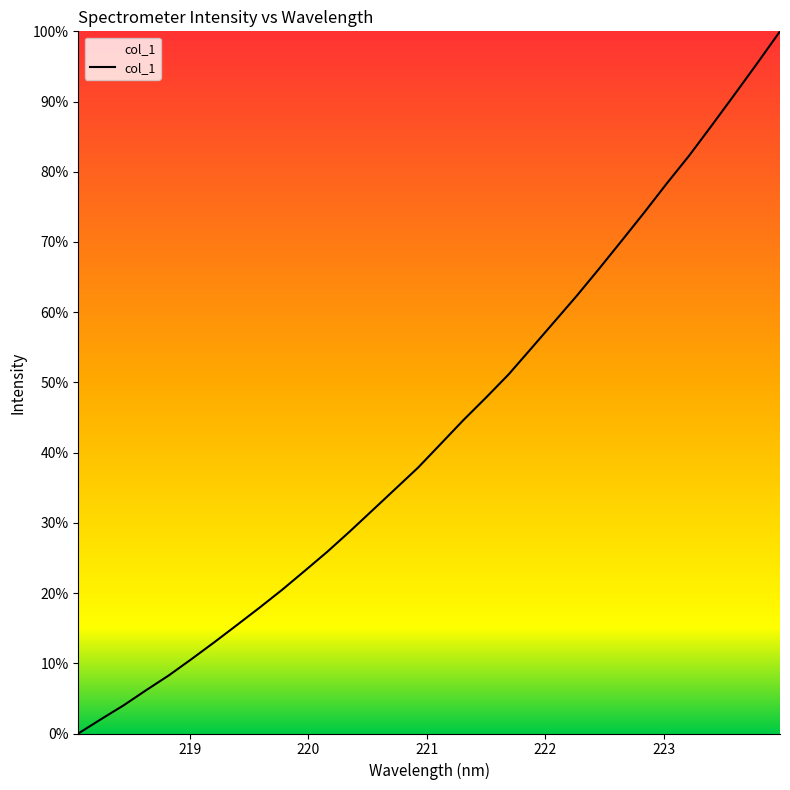

What is the greatest value displayed?

100.0